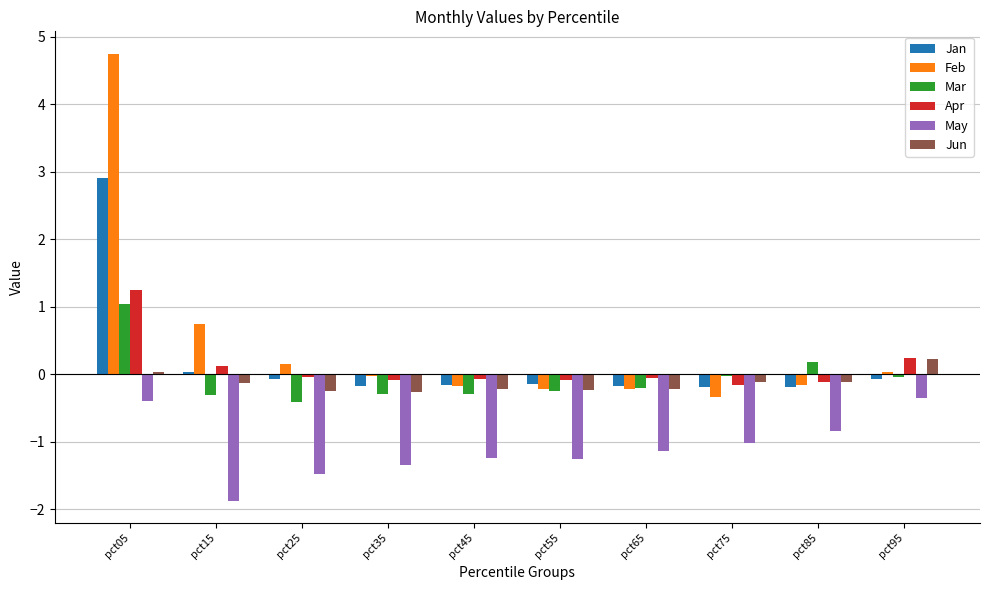

Which series has the widest spread of values?

Feb